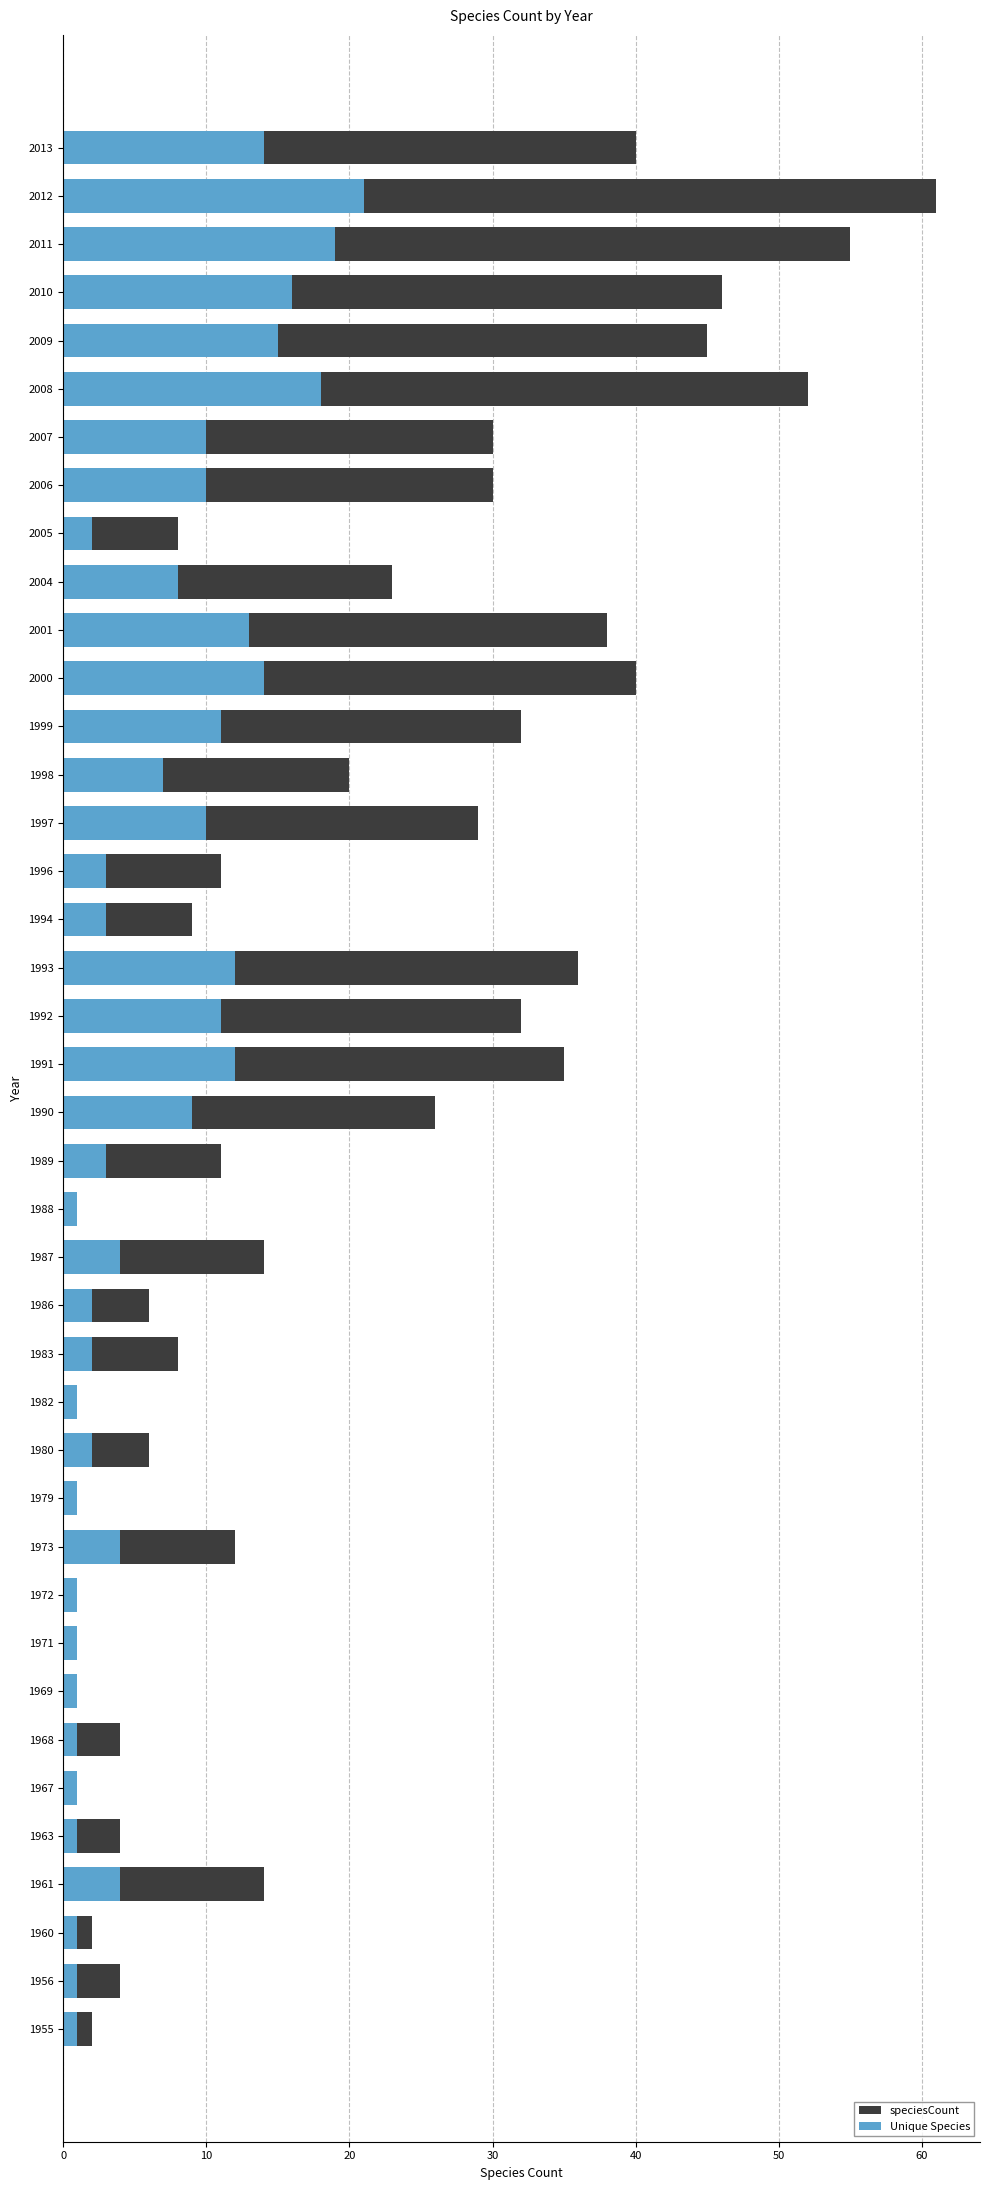

What is the sum of all speciesCount values?

792